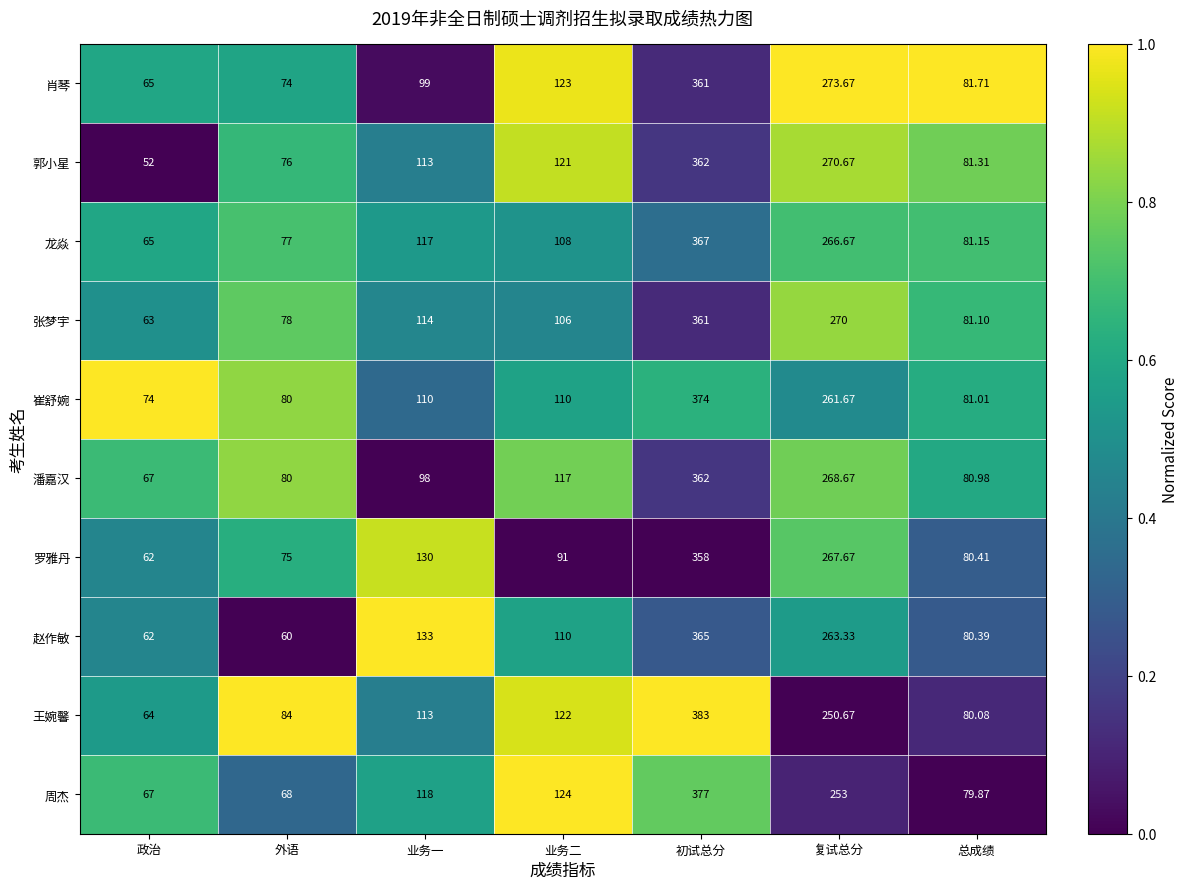

Which series has the largest range (max minus min)?

王婉馨